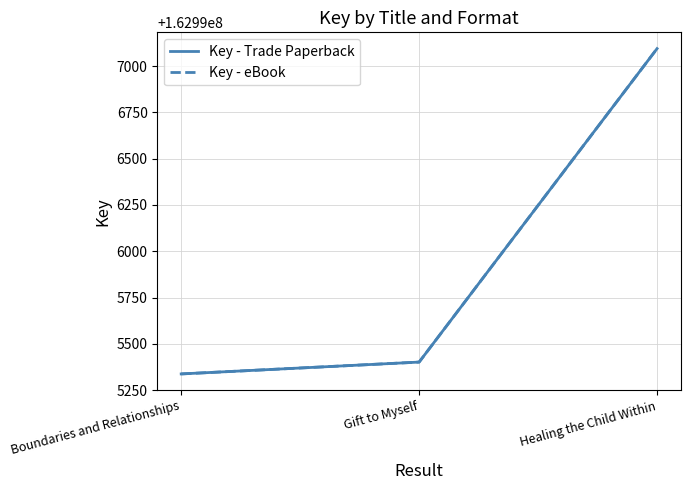

The Key - Trade Paperback series shows 222481297 at Gift to Myself. True or false?

False